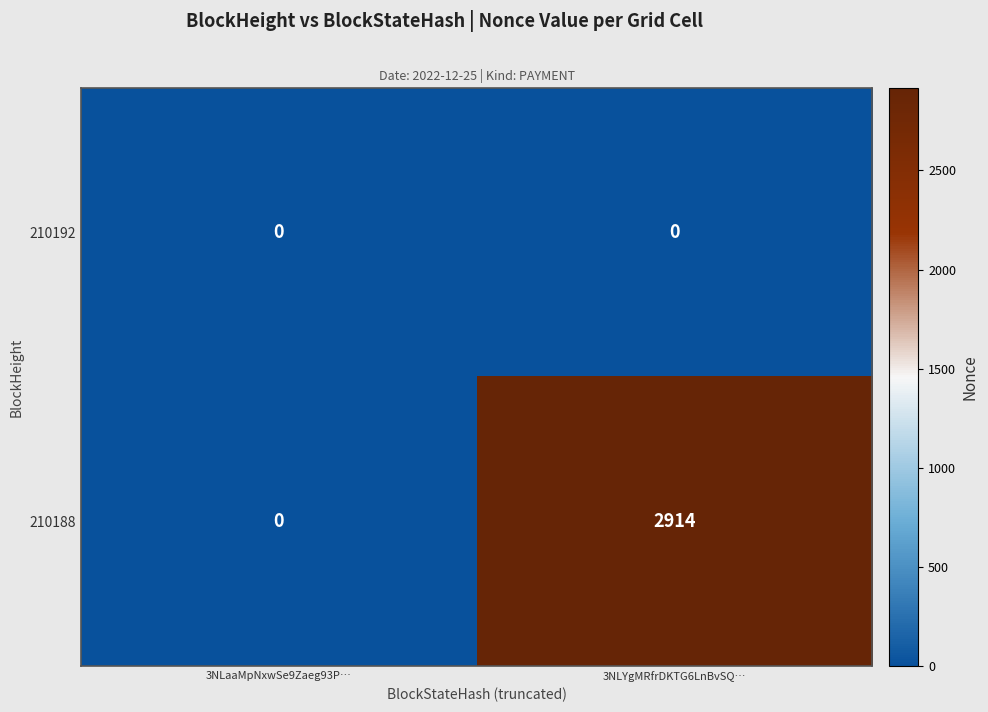

Reading left to right, what are all the values shown in this chart?

210192: 3NLaaMpNxwSe9Zaeg93P…=0	3NLYgMRfrDKTG6LnBvSQ…=0
210188: 3NLaaMpNxwSe9Zaeg93P…=0	3NLYgMRfrDKTG6LnBvSQ…=2914